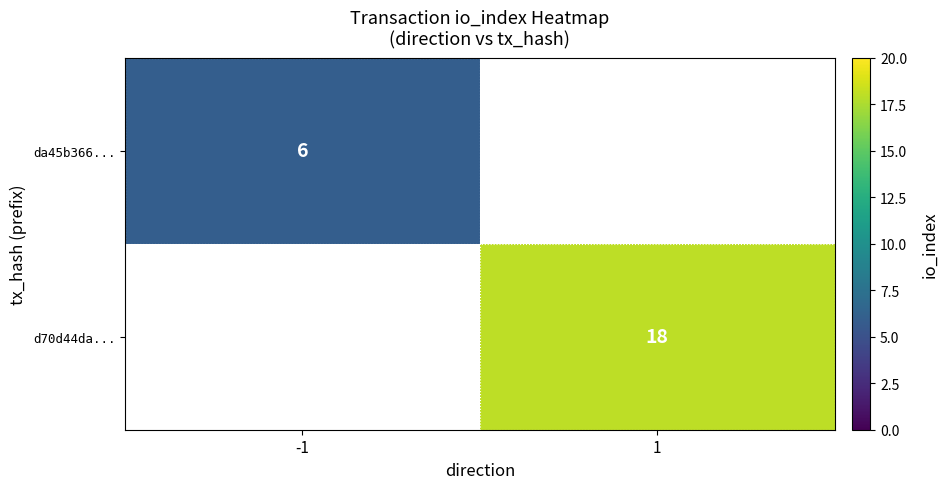

Is the value of d70d44da... at 1 greater than the value of da45b366... at -1?

Yes